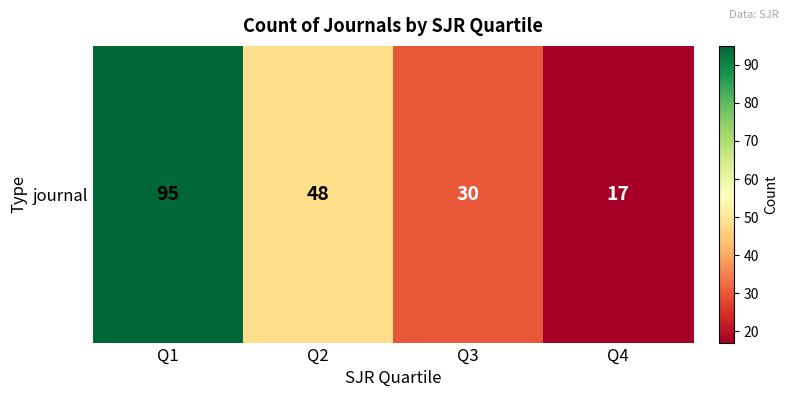

What is the average value?

48